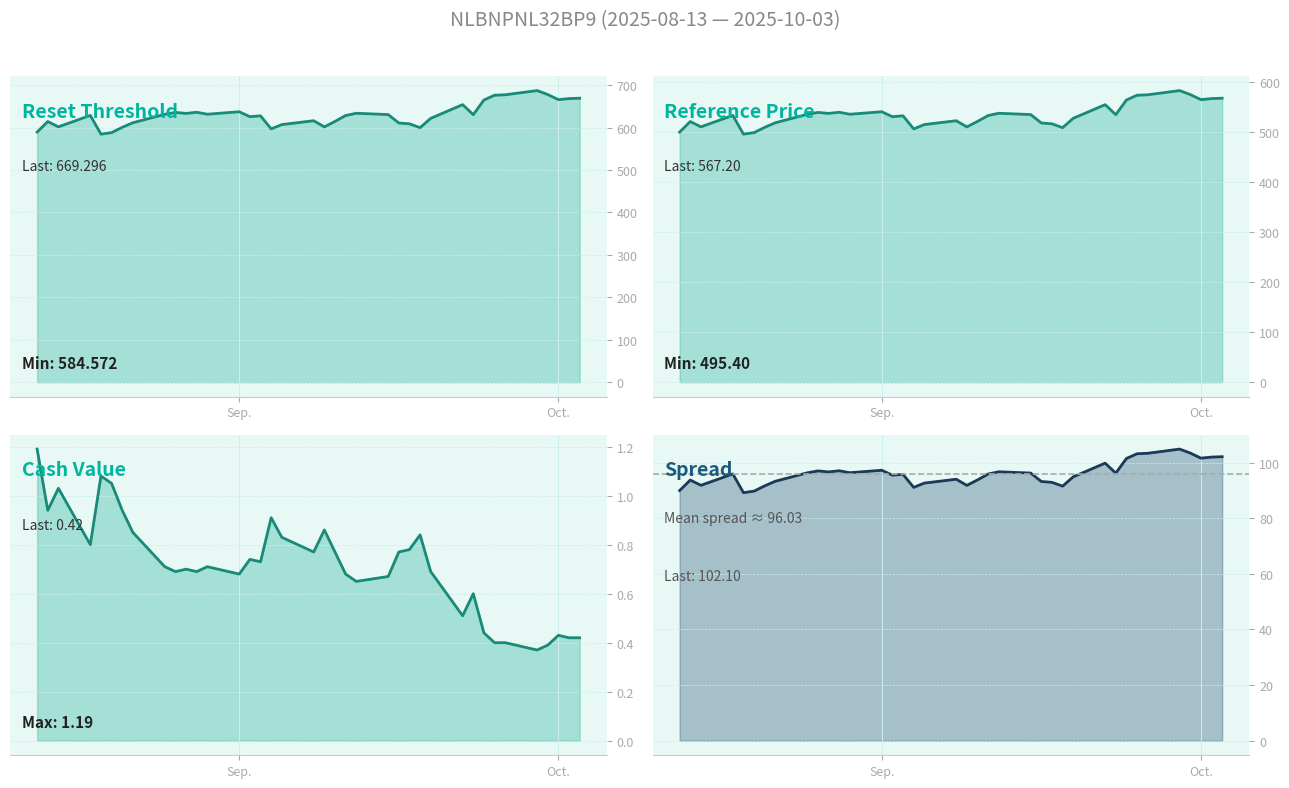

What is the value of the Cash value point at the 4th from the left?

0.8